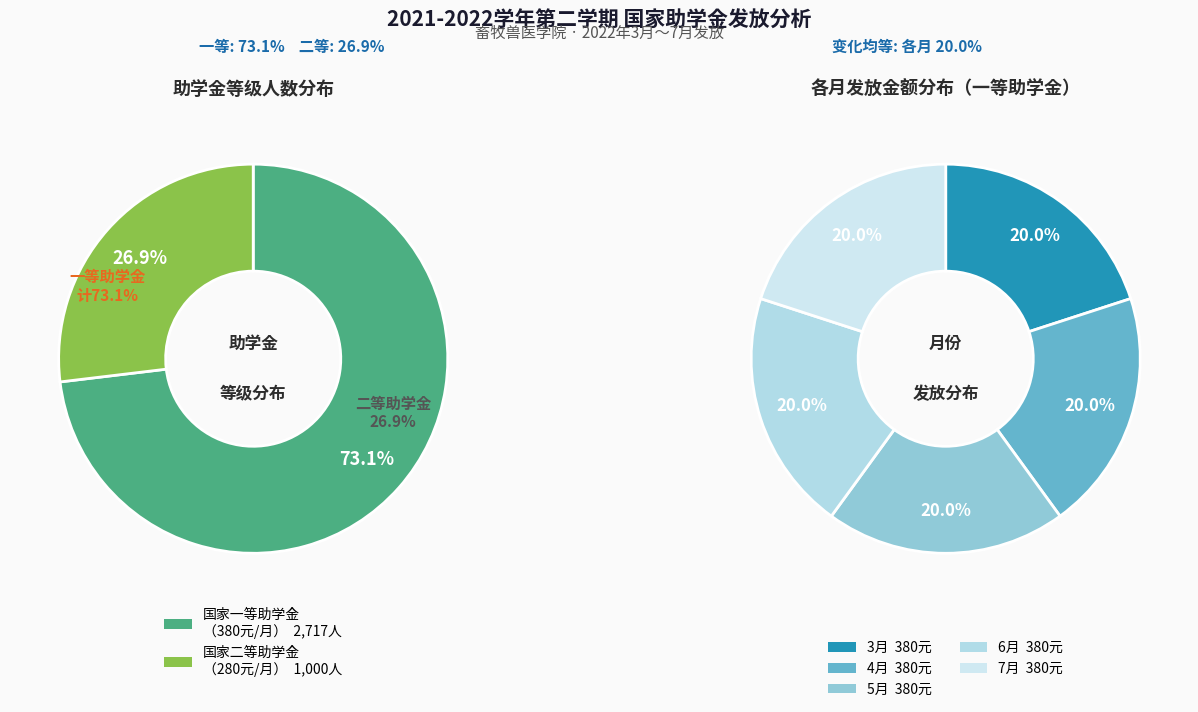

Which category has the biggest portion of the pie?

国家一等助学金